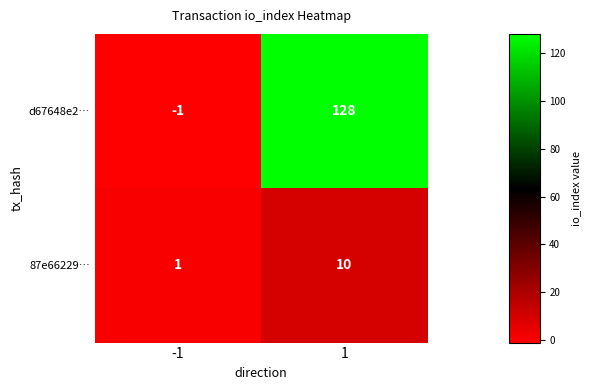

Rank the series at 1 from lowest to highest value.

87e66229…, d67648e2…